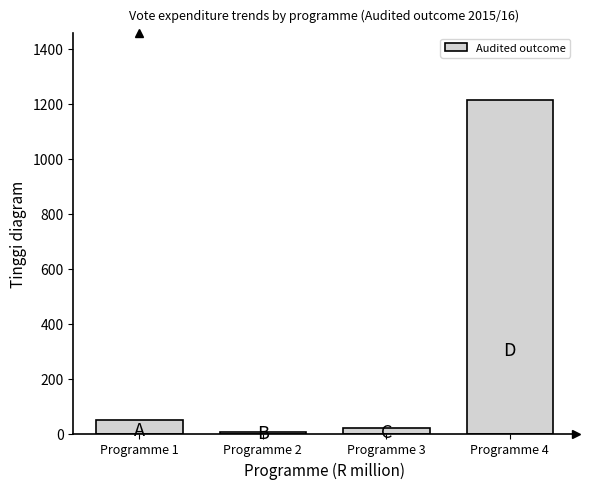

Reading right to left, list all the values displayed in this chart.

Programme 4=1214.6	Programme 3=20.4	Programme 2=4.9	Programme 1=48.2